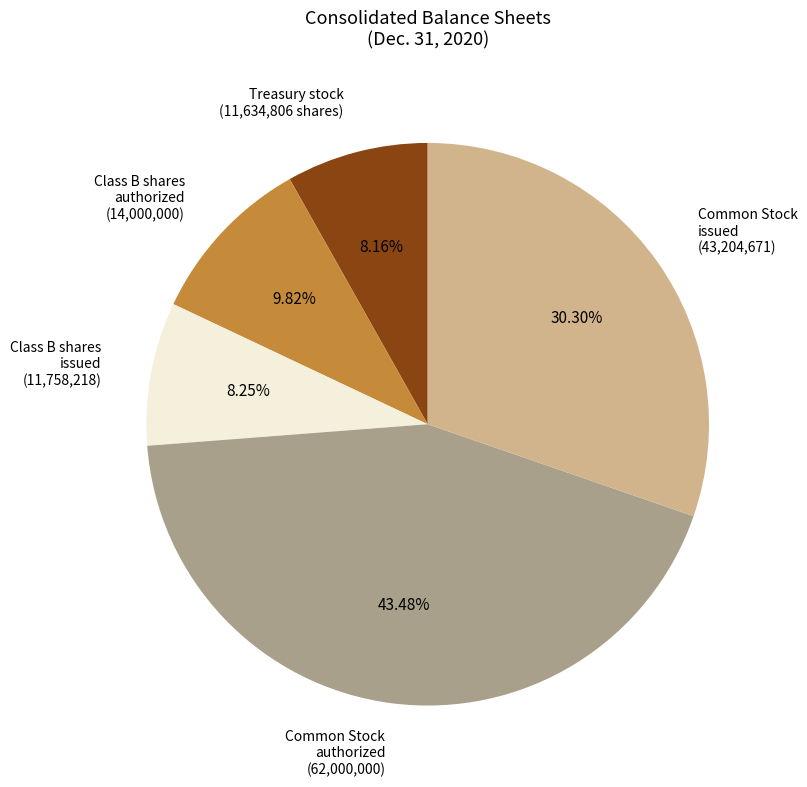

Is there a majority slice in this chart?

No